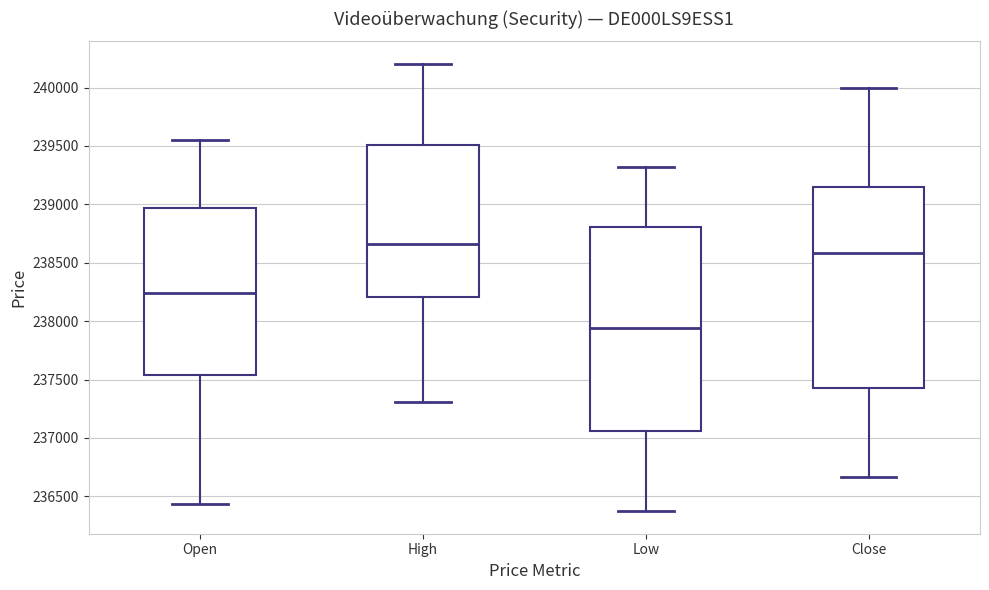

Reading left to right, transcribe this box plot: for each box, give where its median line is, the range the box spans, and where its two whiskers end, as read against the y-axis. The values are not printed on the chart, so give them approximately, as read against the axis.

Open: median 238250, box 237550 to 238950, whiskers 236450 to 239550
High: median 238650, box 238200 to 239500, whiskers 237300 to 240200
Low: median 237950, box 237050 to 238800, whiskers 236350 to 239300
Close: median 238600, box 237450 to 239150, whiskers 236650 to 240000